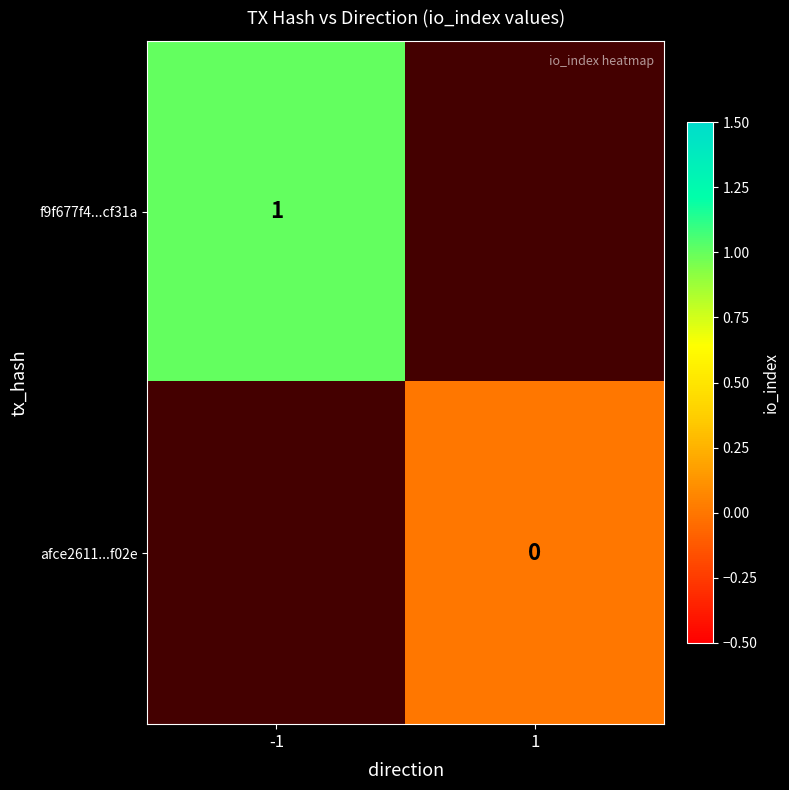

The value of f9f677f4...cf31a at -1 is 0. True or false?

False